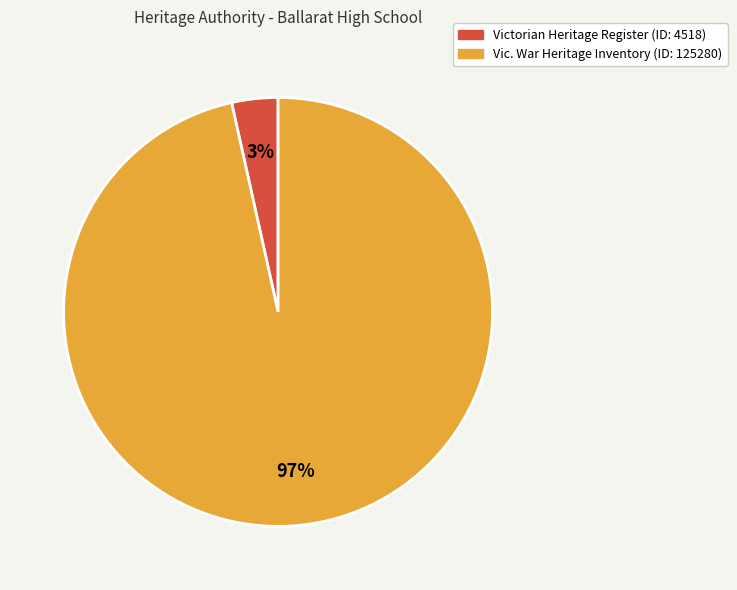

To the nearest percent, what is the average slice percentage?

50%